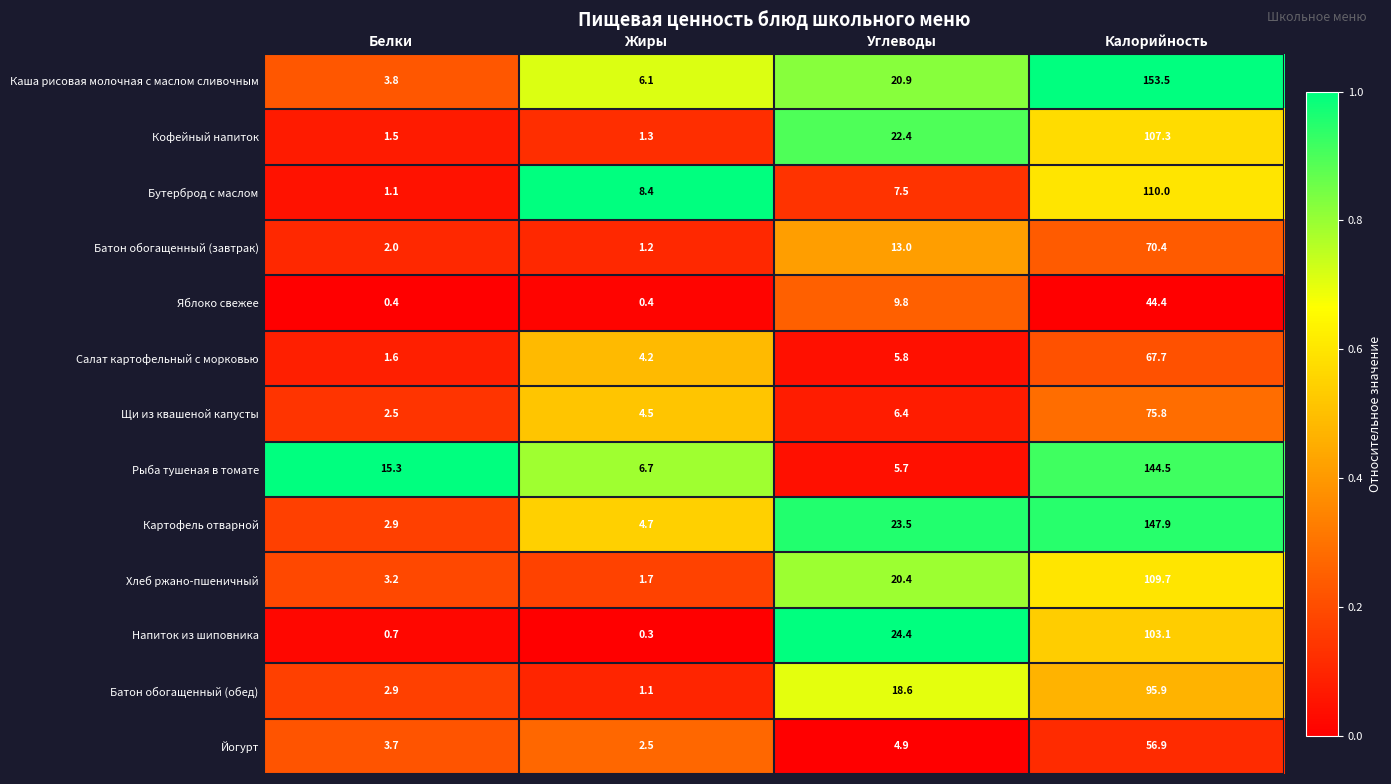

How many distinct data groups are displayed?

13